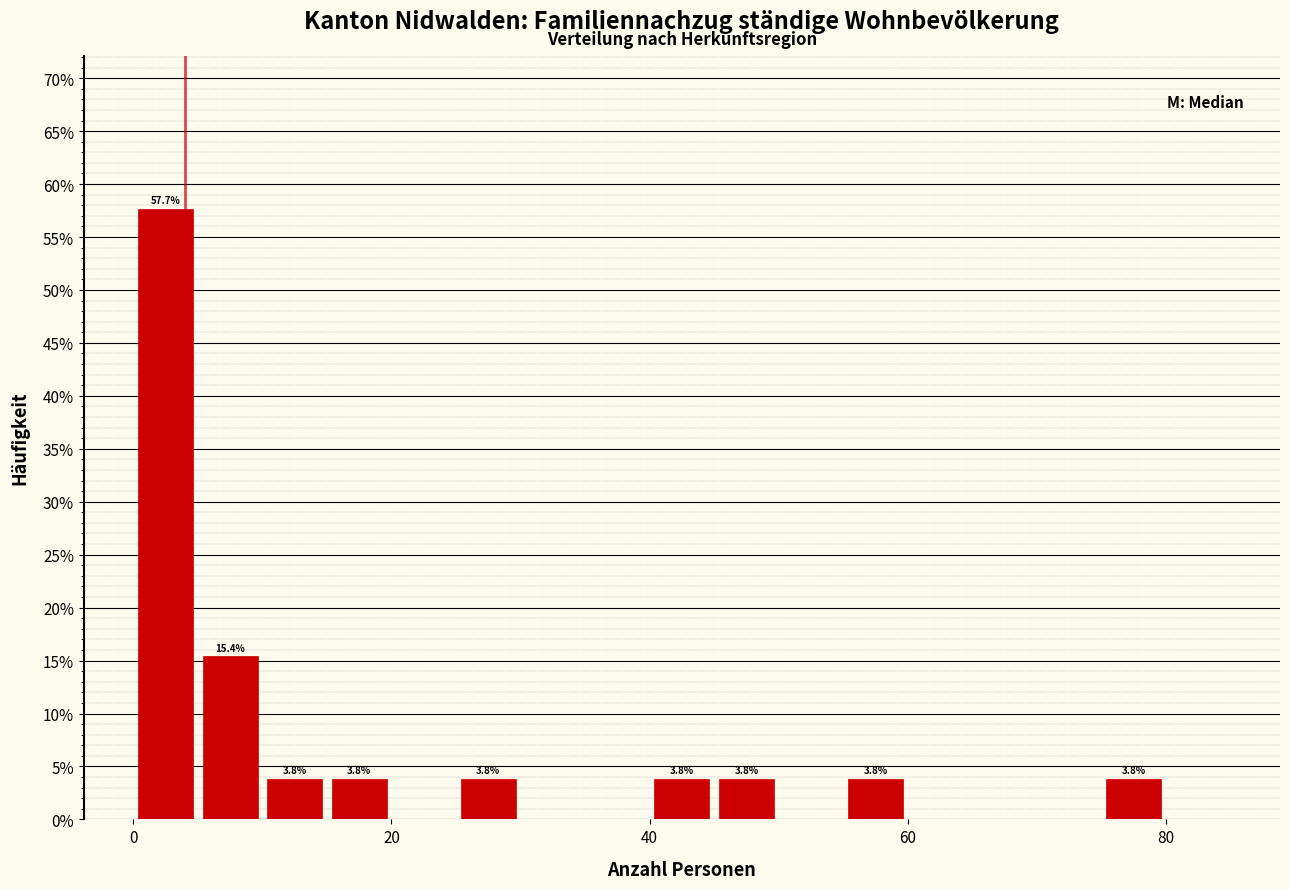

Read against the x-axis, roughly where is the centre of the tallest bar?

2